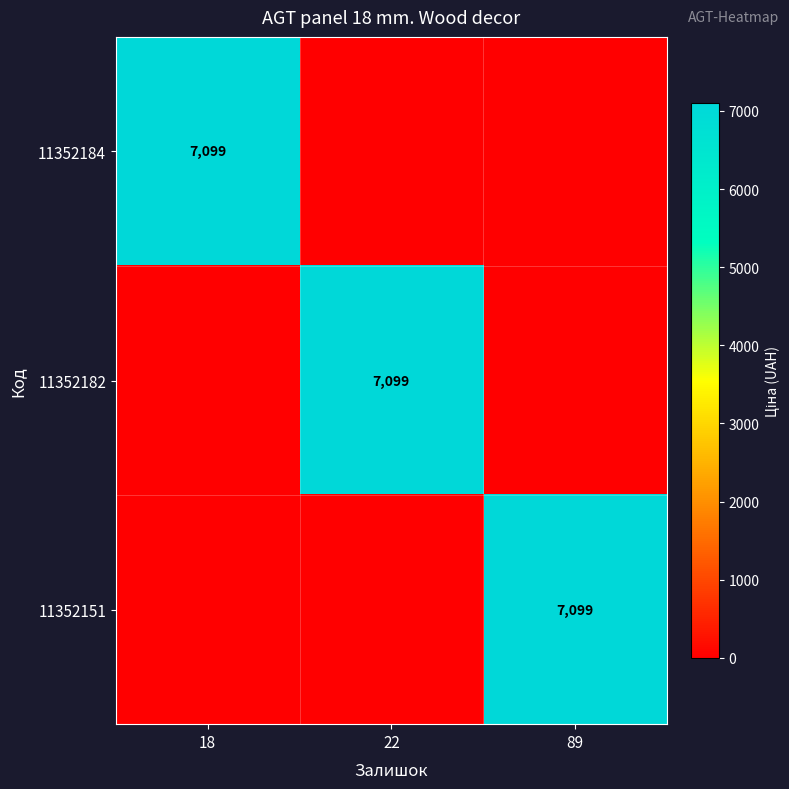

The value of 11352184 at 18 is 9786. True or false?

False